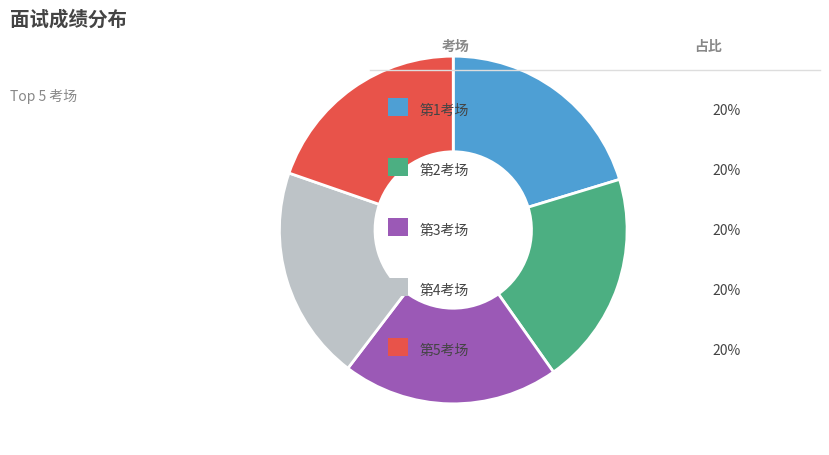

How many segments does this pie chart have?

5